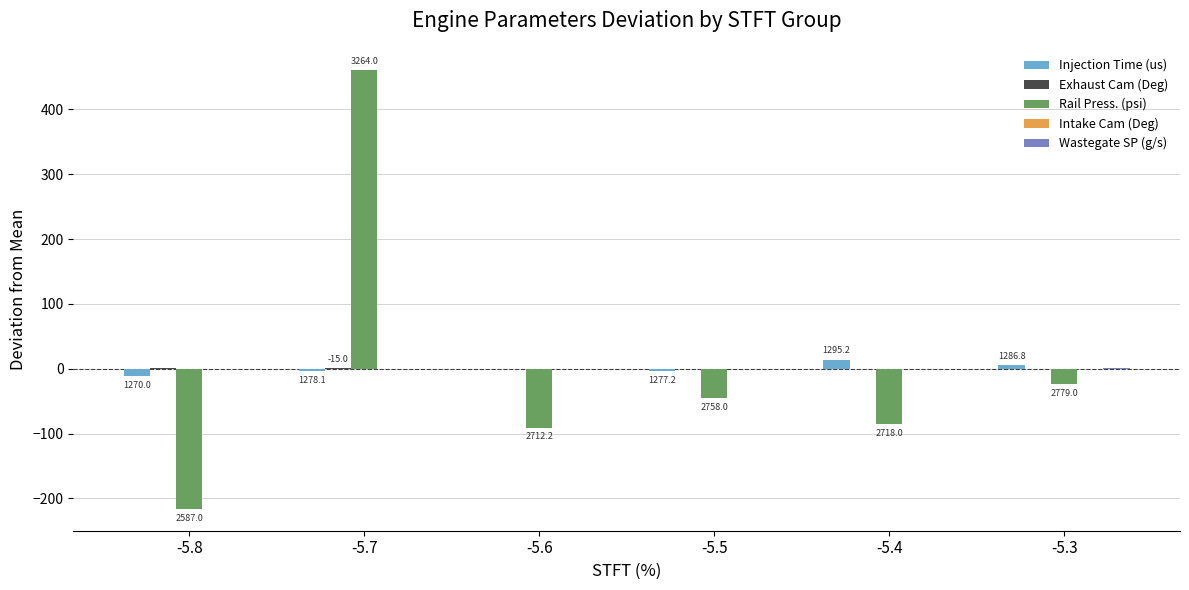

How many values in Rail Press. (psi) are above zero?

1